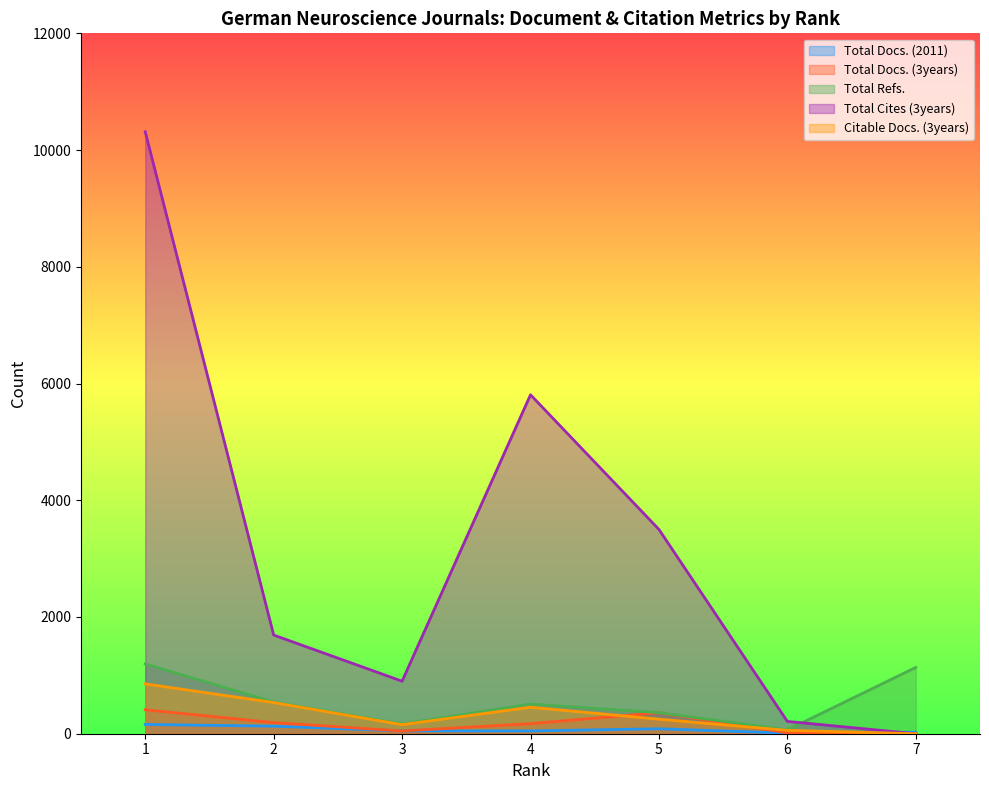

True or false: Total Docs. (2011) and Total Docs. (3years) intersect in this chart.

True